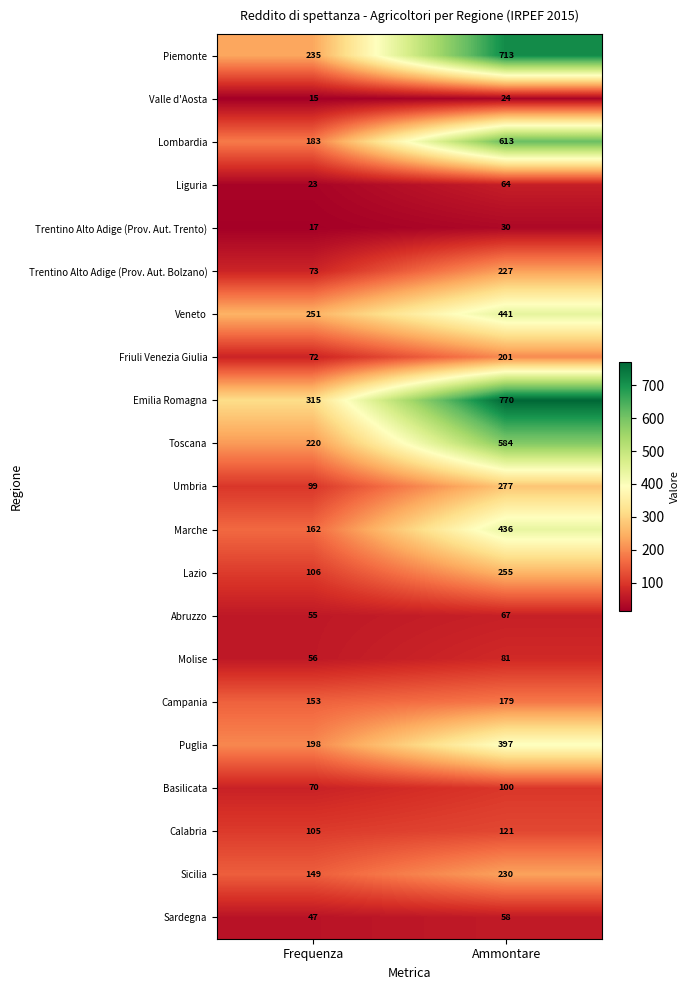

Rank the series by their maximum value, from highest to lowest.

Emilia Romagna, Piemonte, Lombardia, Toscana, Veneto, Marche, Puglia, Umbria, Lazio, Sicilia, Trentino Alto Adige (Prov. Aut. Bolzano), Friuli Venezia Giulia, Campania, Calabria, Basilicata, Molise, Abruzzo, Liguria, Sardegna, Trentino Alto Adige (Prov. Aut. Trento), Valle d'Aosta